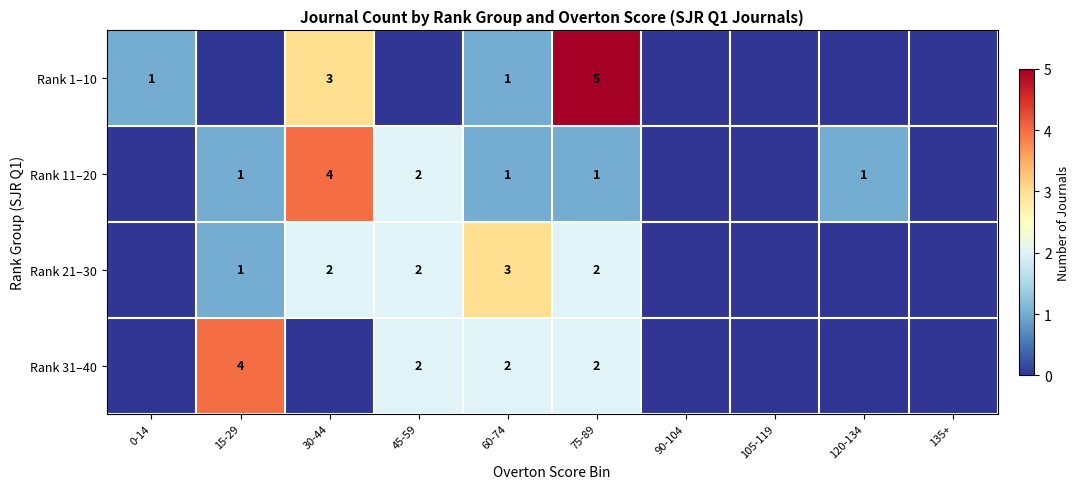

True or false: Rank 11–20 has a value of 0 at 120-134.

False